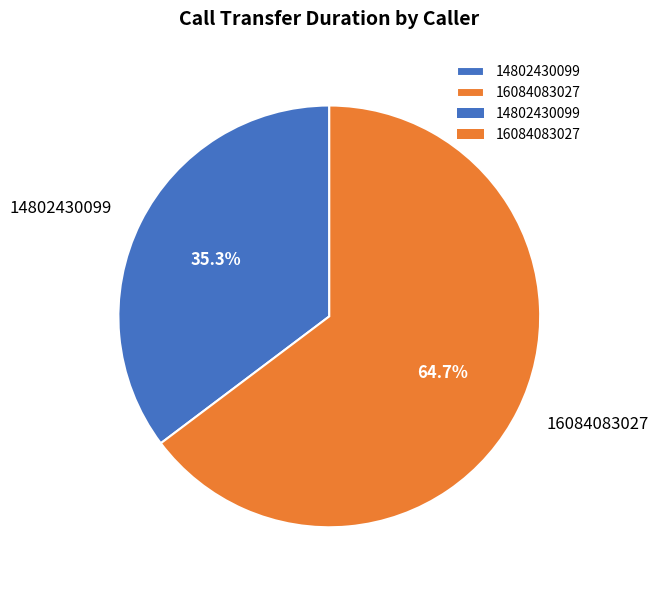

How many slices are in this pie chart?

2